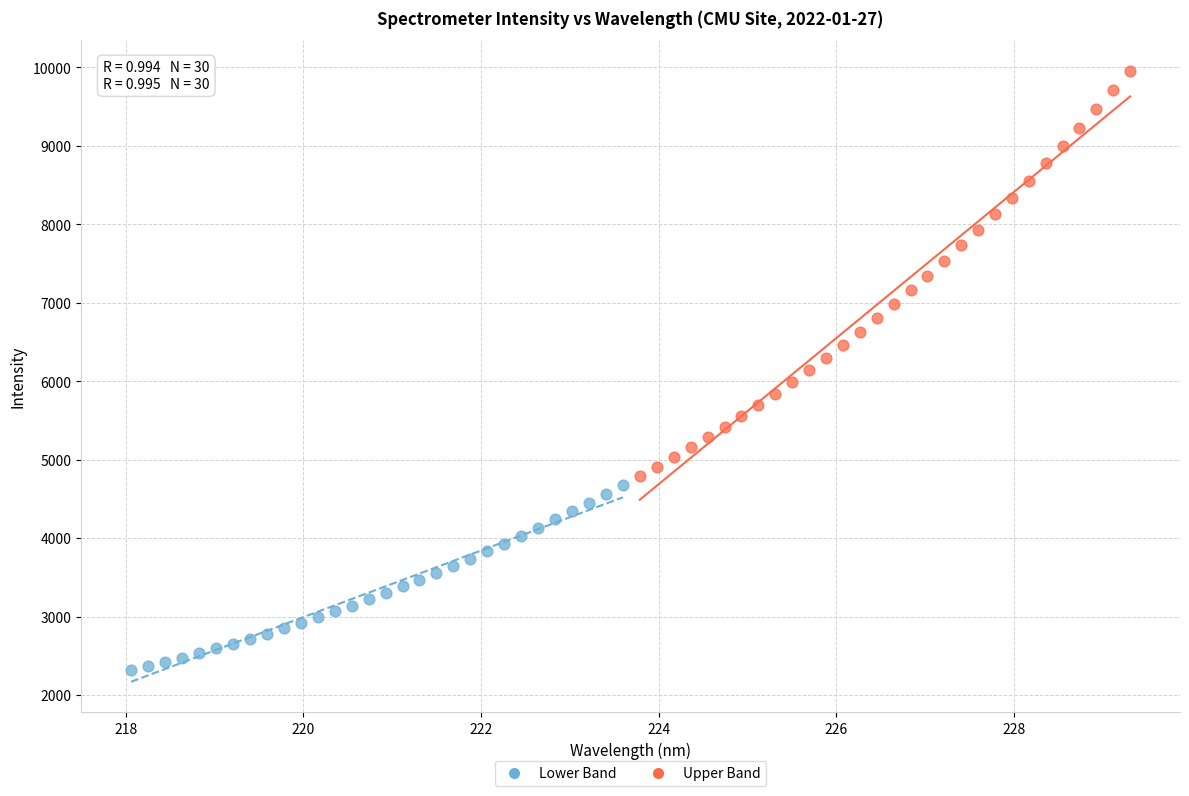

What are all the series names shown in the legend?

Lower Band, Upper Band